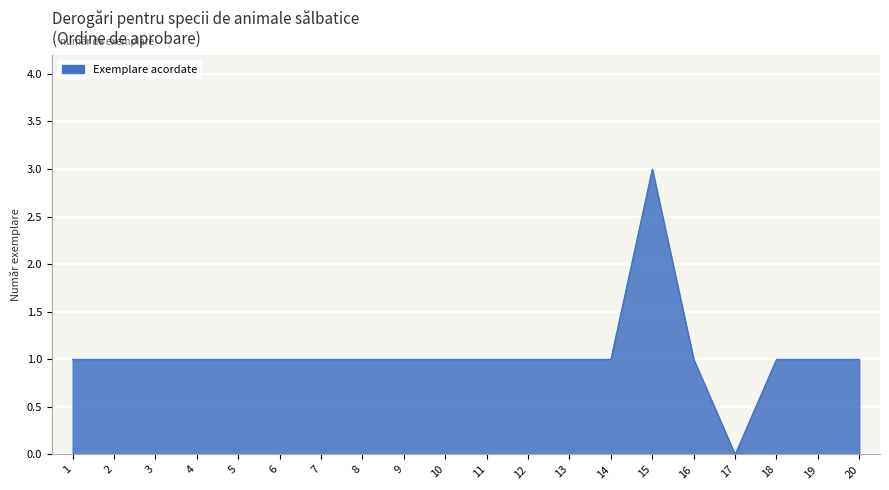

Between 17 and 12, which is larger?

12